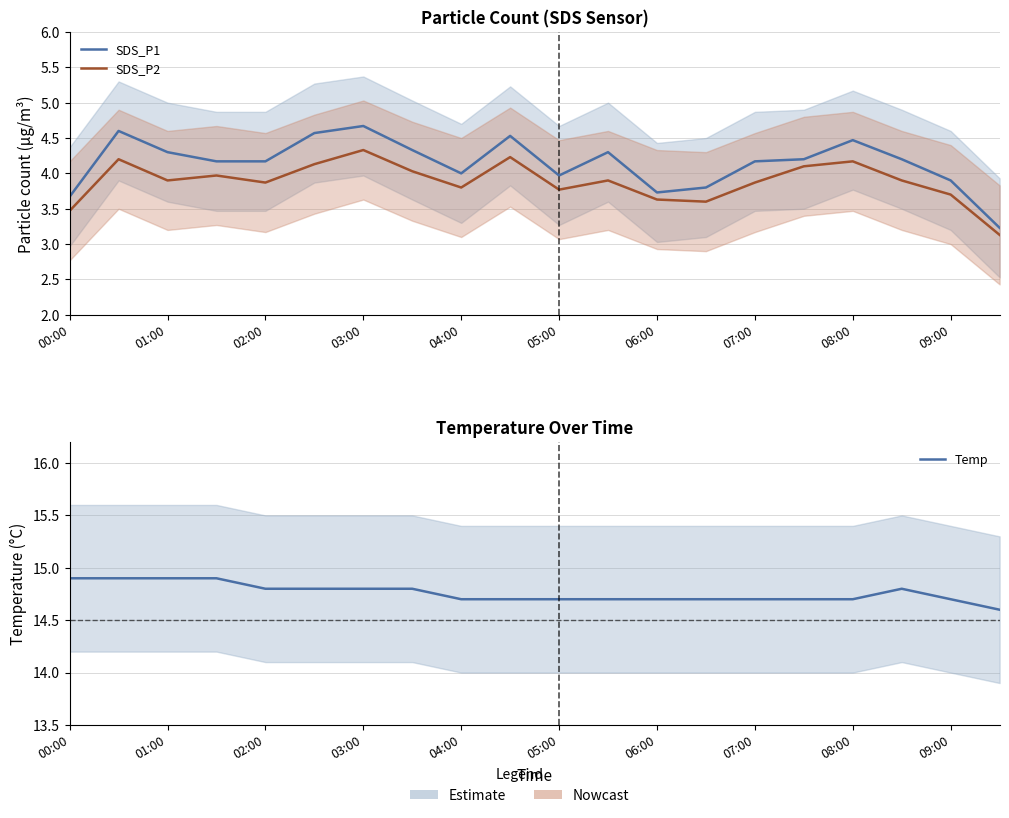

What are all the series names shown in the legend?

SDS_P1, SDS_P2, Temp